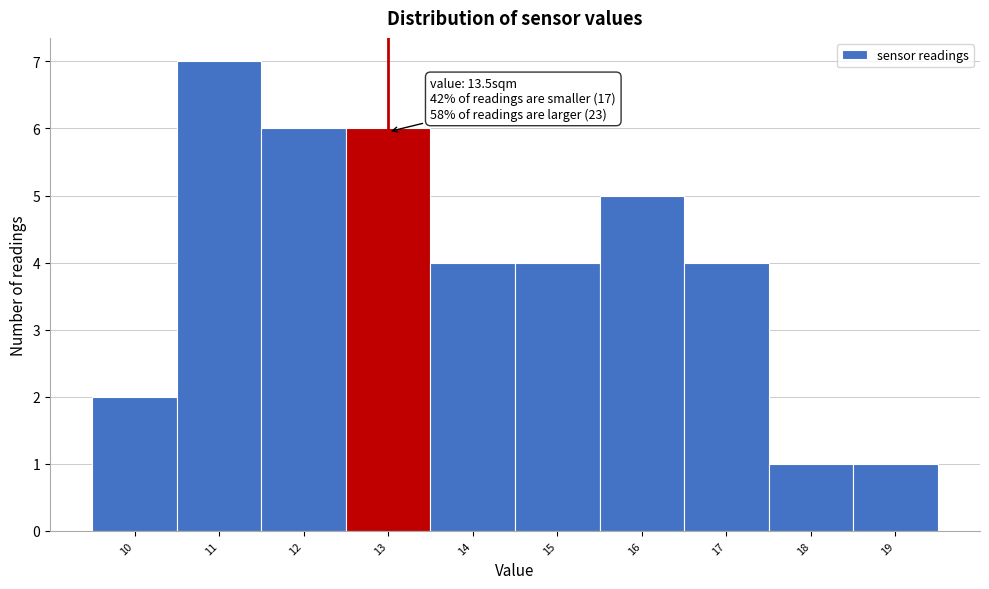

Reading left to right, what are all the values shown in this chart?

10=2	11=7	12=6	13=6	14=4	15=4	16=5	17=4	18=1	19=1